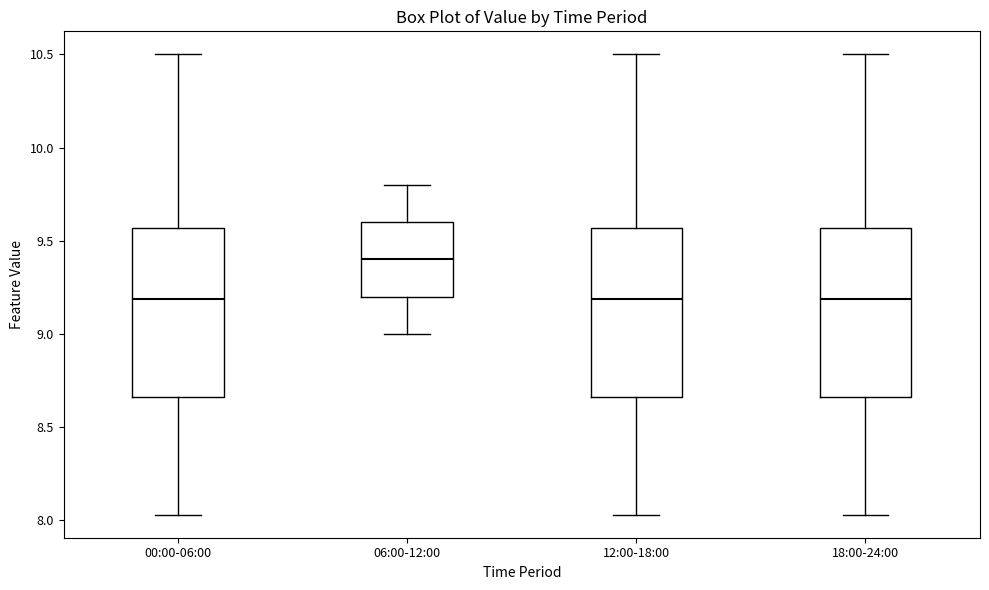

Reading left to right, transcribe this box plot: for each box, give where its median line is, the range the box spans, and where its two whiskers end, as read against the y-axis. The values are not printed on the chart, so give them approximately, as read against the axis.

00:00-06:00: median 9.20, box 8.65 to 9.55, whiskers 8.05 to 10.50
06:00-12:00: median 9.40, box 9.20 to 9.60, whiskers 9.00 to 9.80
12:00-18:00: median 9.20, box 8.65 to 9.55, whiskers 8.05 to 10.50
18:00-24:00: median 9.20, box 8.65 to 9.55, whiskers 8.05 to 10.50